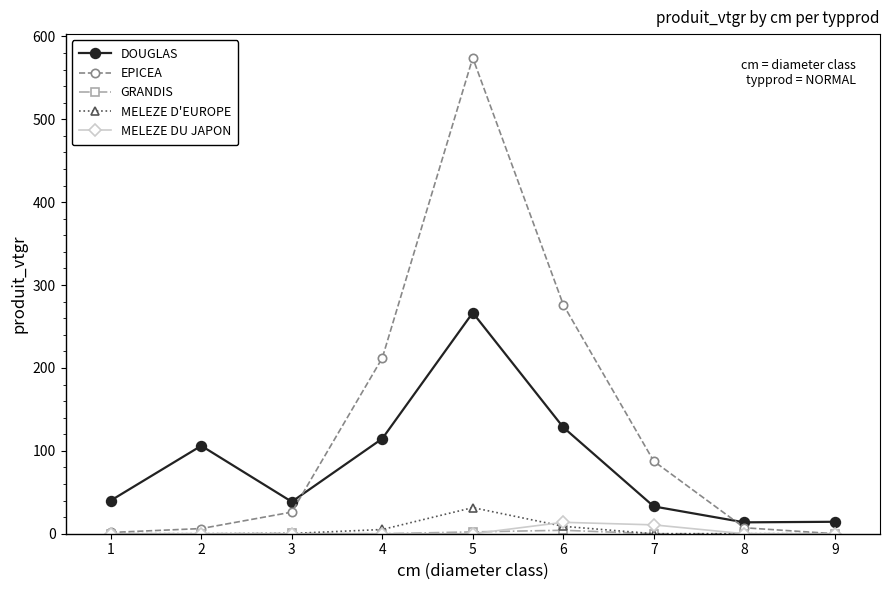

How many times do EPICEA and DOUGLAS cross each other?

2